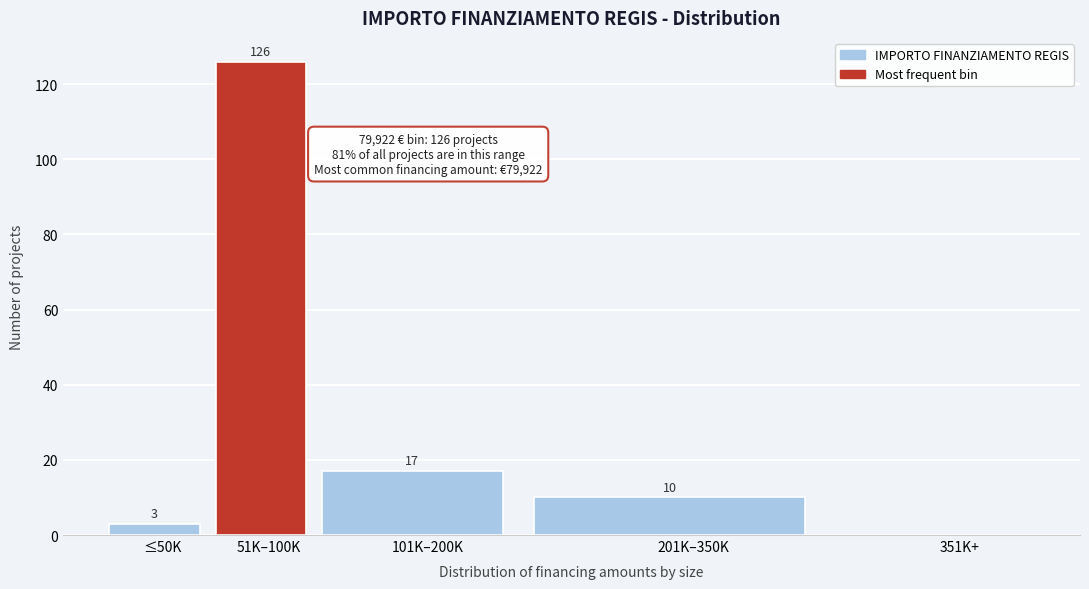

Which label corresponds to the largest value in the chart?

51K–100K